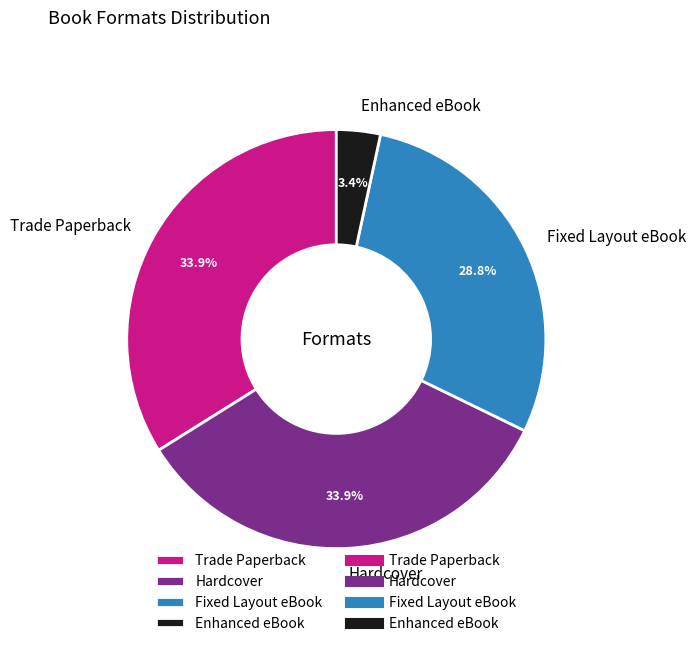

Which category has the smallest portion of the pie?

Enhanced eBook